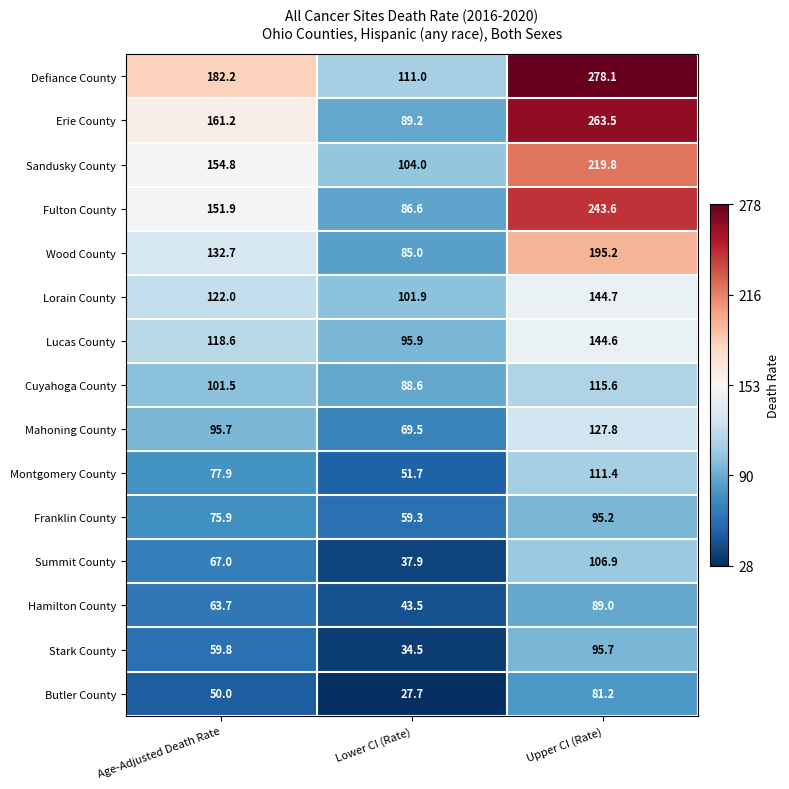

Which series has the largest range (max minus min)?

Erie County